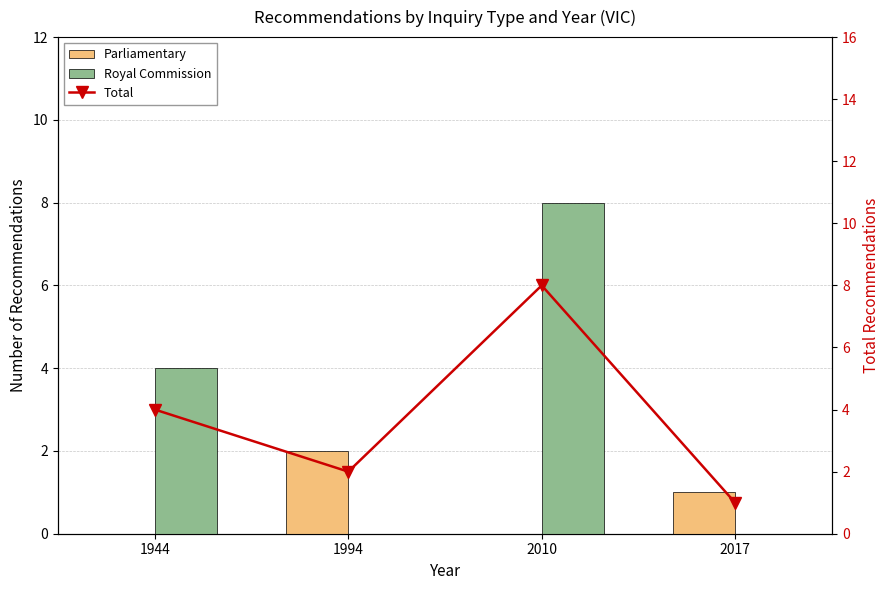

The Royal Commission series shows 3 at 2017. True or false?

False